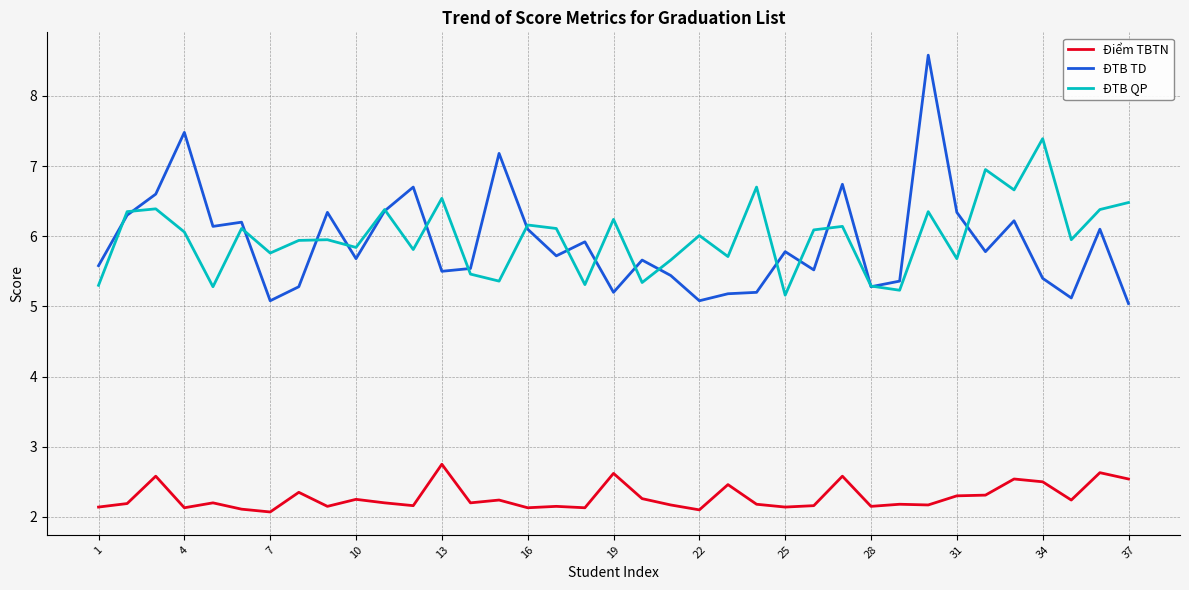

What is the minimum value for ĐTB QP?

5.2